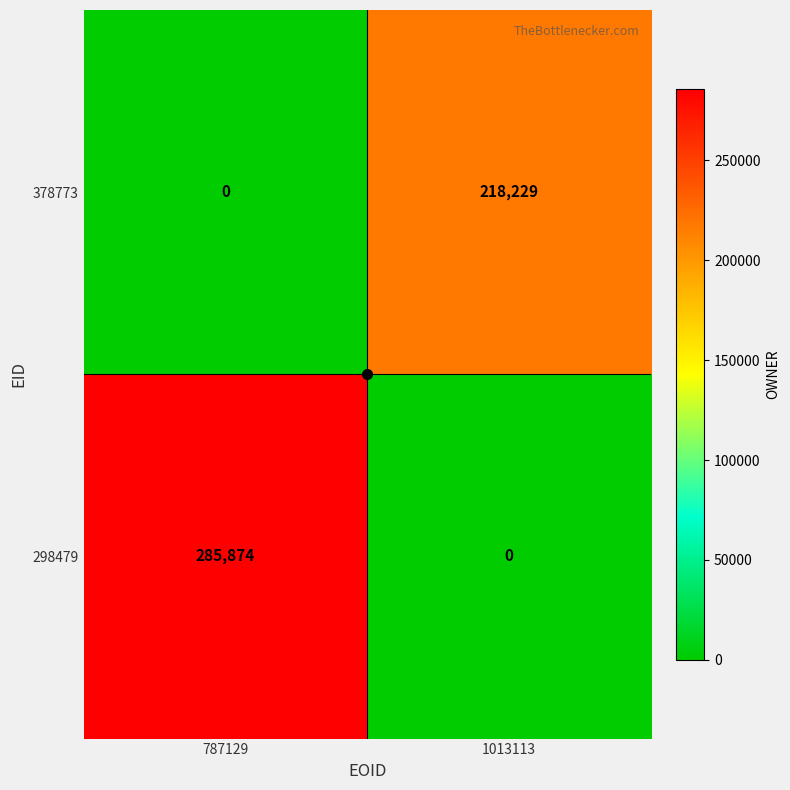

Which series has the largest range (max minus min)?

298479